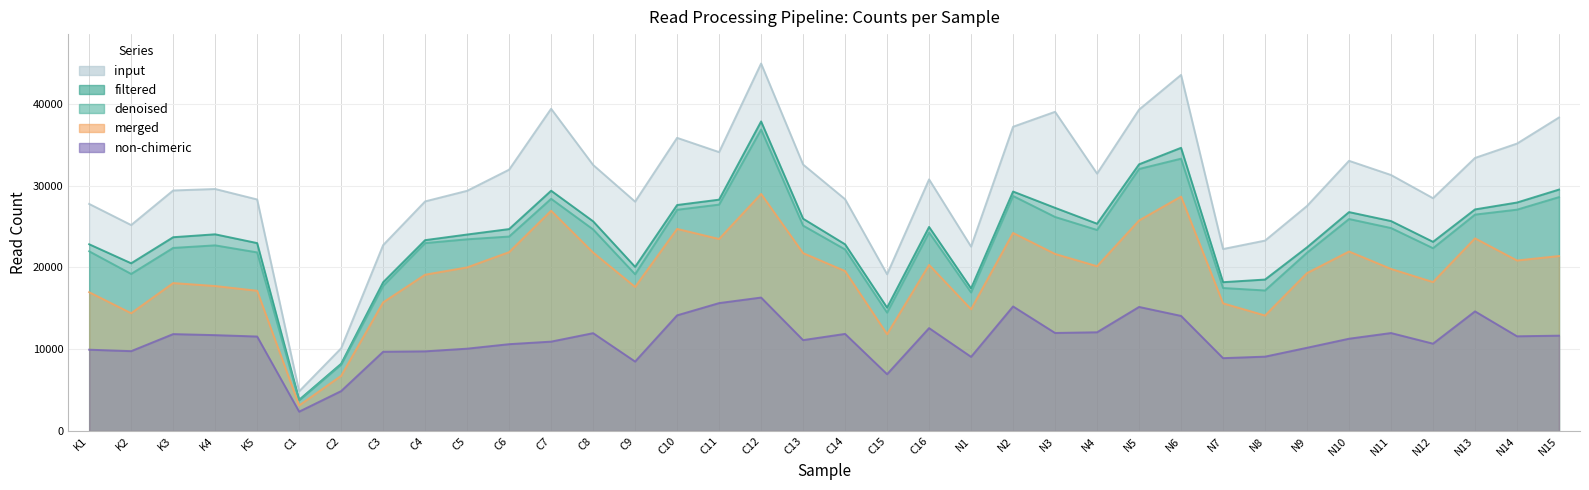

How many values in the merged series exceed 20011?

17